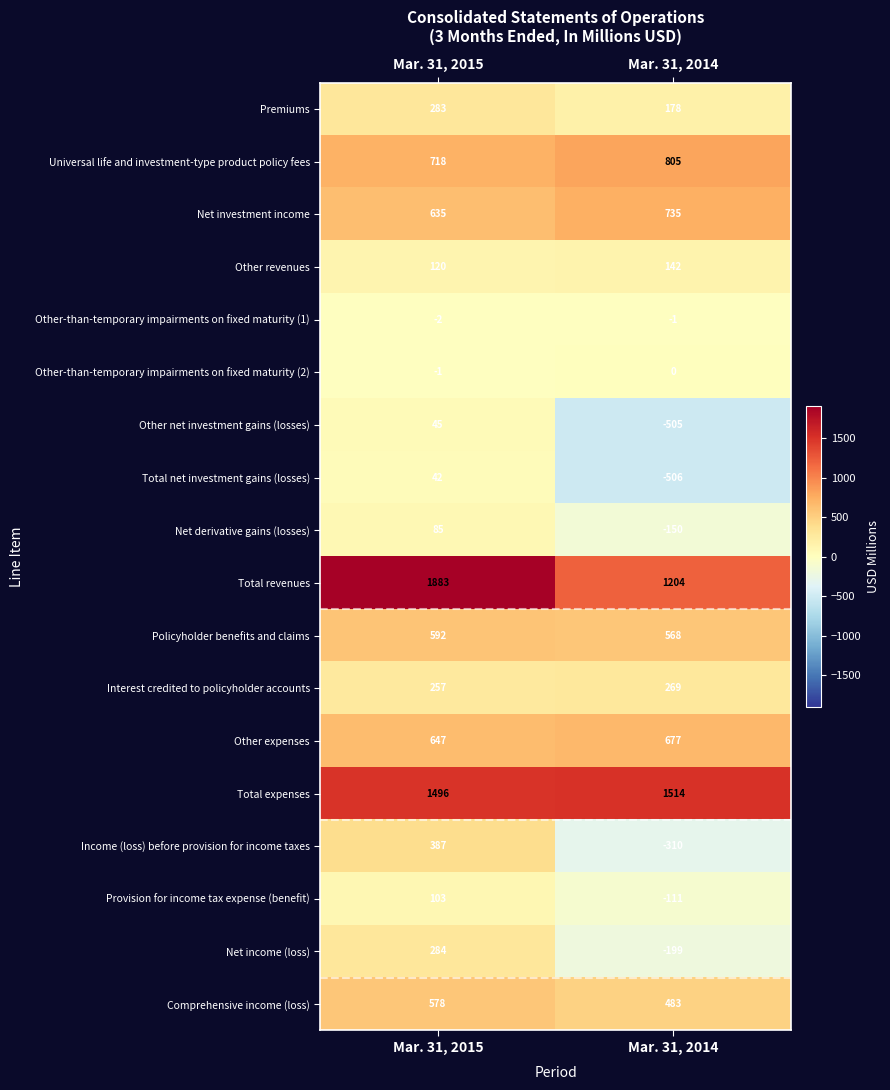

List the series in order of their peak value, highest first.

Total revenues, Total expenses, Universal life and investment-type product policy fees, Net investment income, Other expenses, Policyholder benefits and claims, Comprehensive income (loss), Income (loss) before provision for income taxes, Net income (loss), Premiums, Interest credited to policyholder accounts, Other revenues, Provision for income tax expense (benefit), Net derivative gains (losses), Other net investment gains (losses), Total net investment gains (losses), Other-than-temporary impairments on fixed maturity (2), Other-than-temporary impairments on fixed maturity (1)